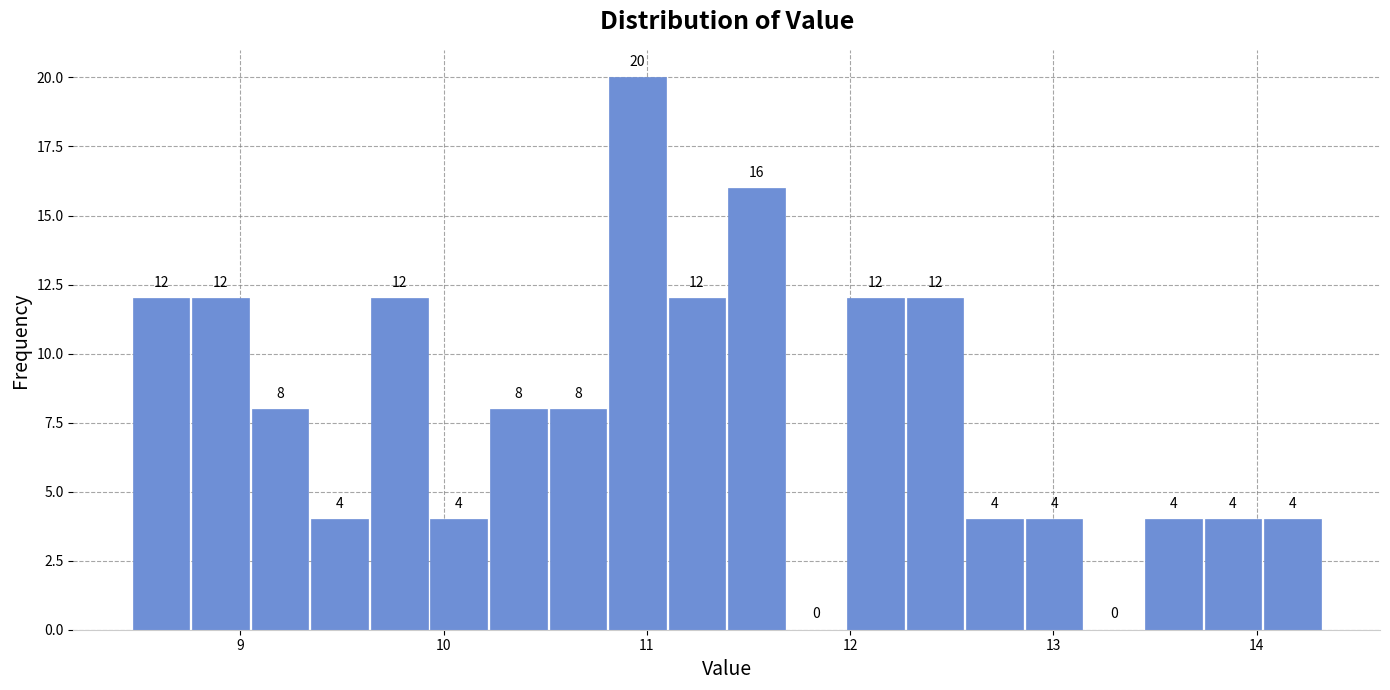

Around what value on the x-axis is the tallest bar? Give the approximate position of its centre, as read against the axis.

11.0